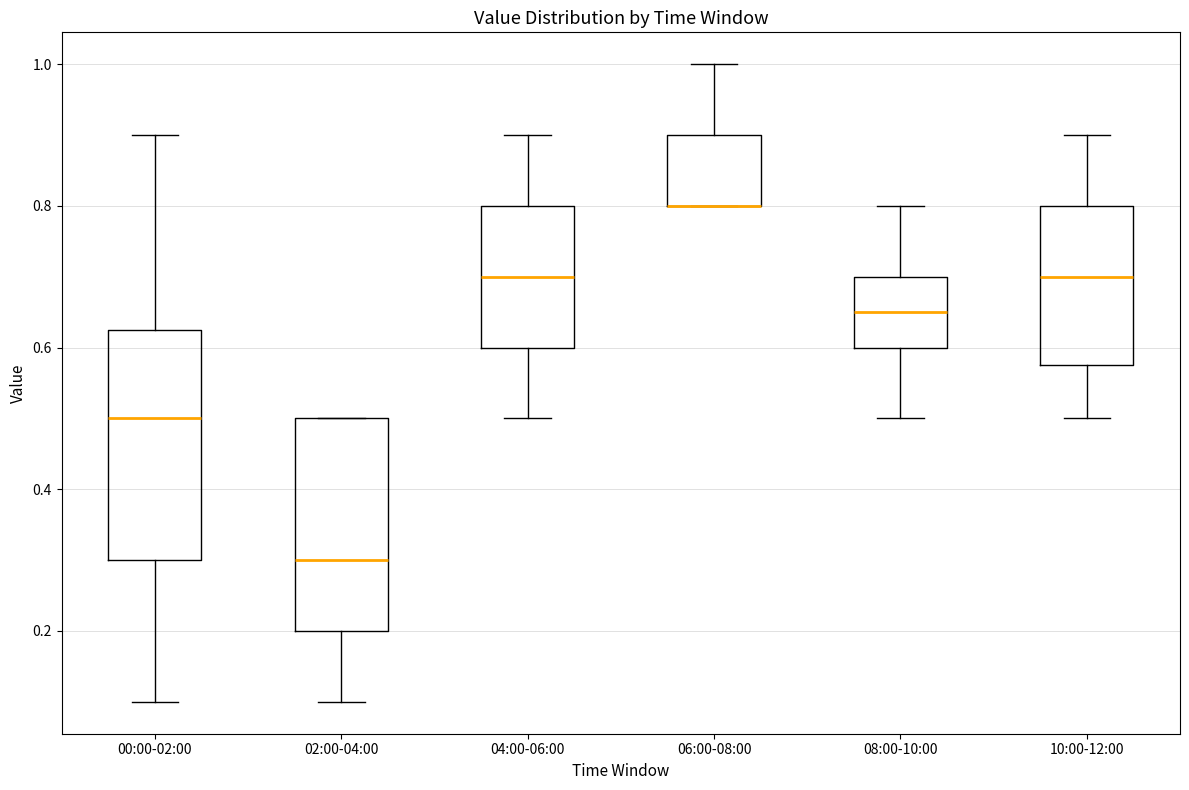

Reading left to right, transcribe this box plot: for each box, give where its median line is, the range the box spans, and where its two whiskers end, as read against the y-axis. The values are not printed on the chart, so give them approximately, as read against the axis.

00:00-02:00: median 0.50, box 0.30 to 0.62, whiskers 0.10 to 0.90
02:00-04:00: median 0.30, box 0.20 to 0.50, whiskers 0.10 to 0.50
04:00-06:00: median 0.70, box 0.60 to 0.80, whiskers 0.50 to 0.90
06:00-08:00: median 0.80 (drawn on the box's lower edge), box 0.80 to 0.90, whiskers 0.80 to 1.00
08:00-10:00: median 0.66, box 0.60 to 0.70, whiskers 0.50 to 0.80
10:00-12:00: median 0.70, box 0.58 to 0.80, whiskers 0.50 to 0.90